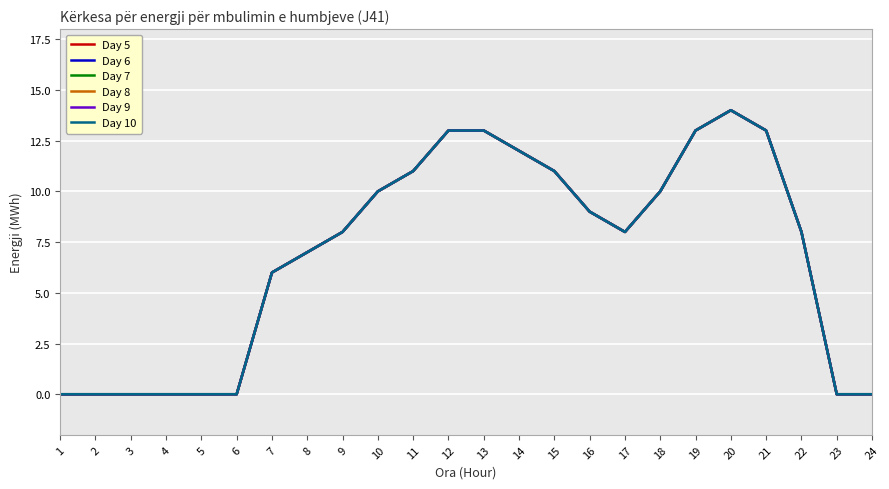

True or false: Day 10 has a value of 8 at 17.

True